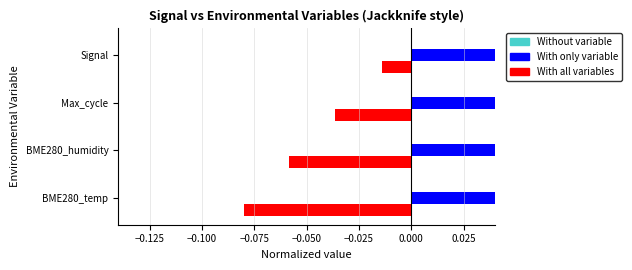

Reading right to left, extract all data points from this chart.

Without variable: 0.2	0.2	0.2	0.2
With only variable: 0.1	0.1	0.1	0.1
With all variables: -0.0	-0.0	-0.1	-0.1